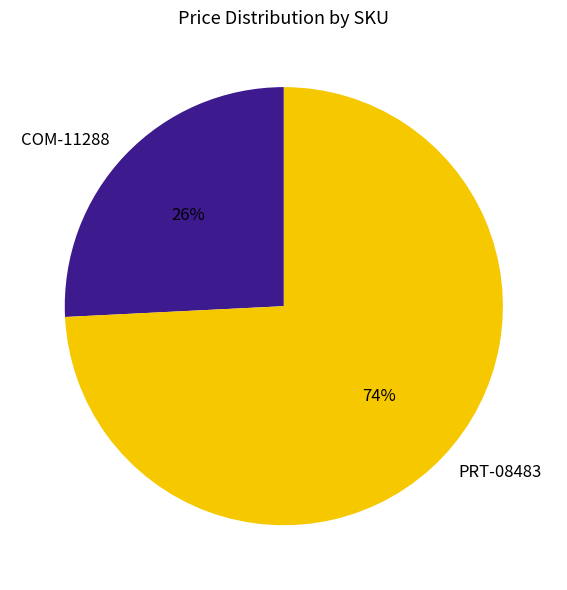

Does PRT-08483 account for over 50% of the chart?

Yes